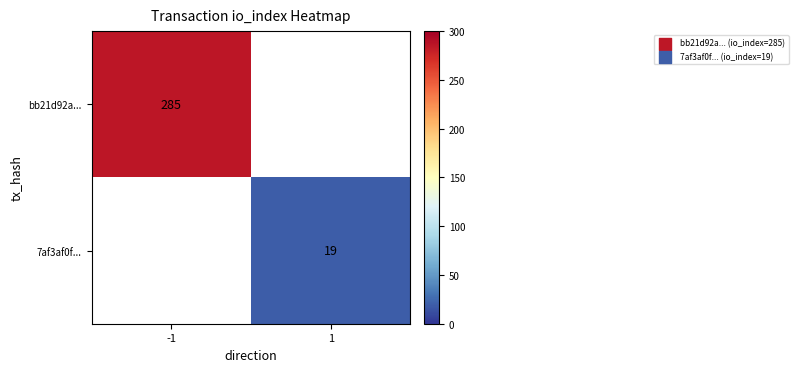

The 7af3af0f... series shows 11 at 1. True or false?

False